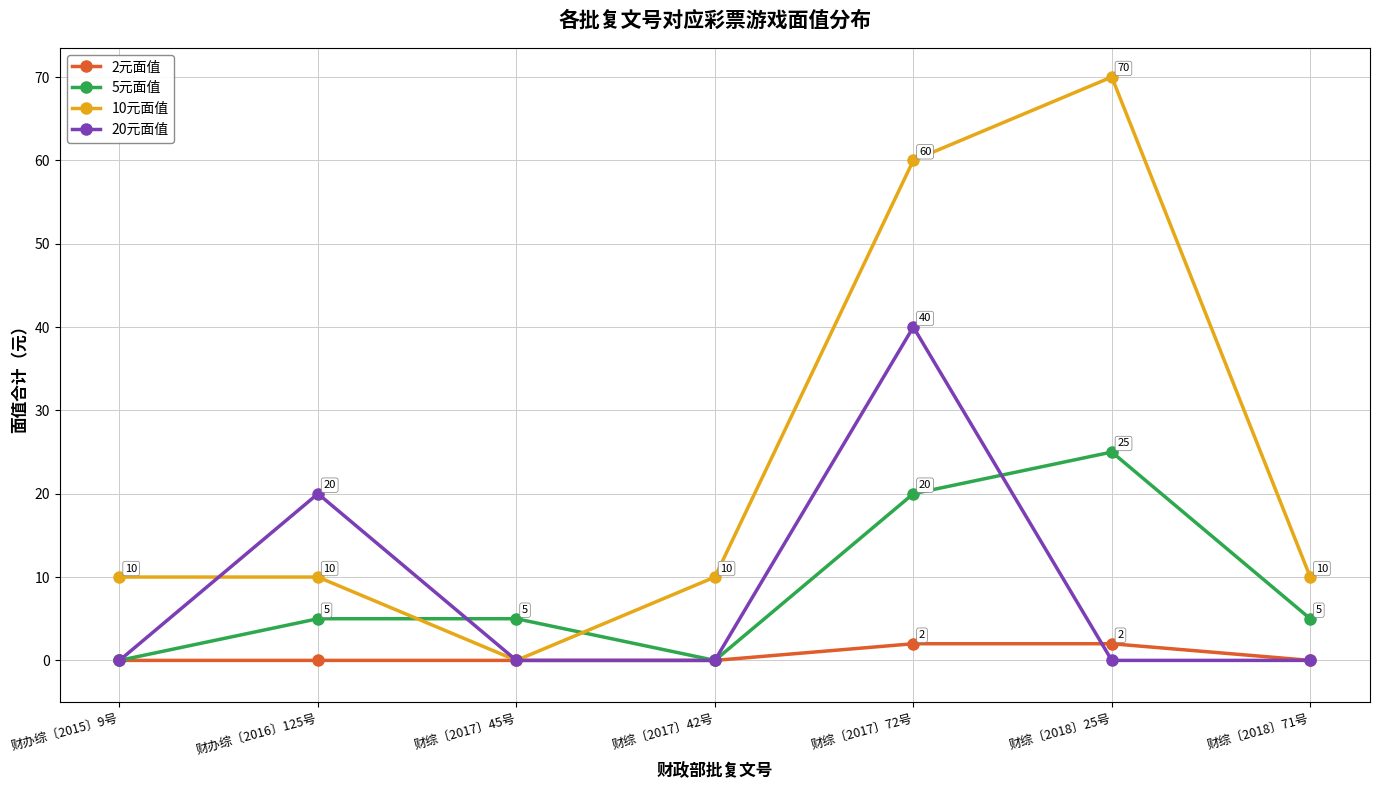

What is the maximum value for 20元面值?

40